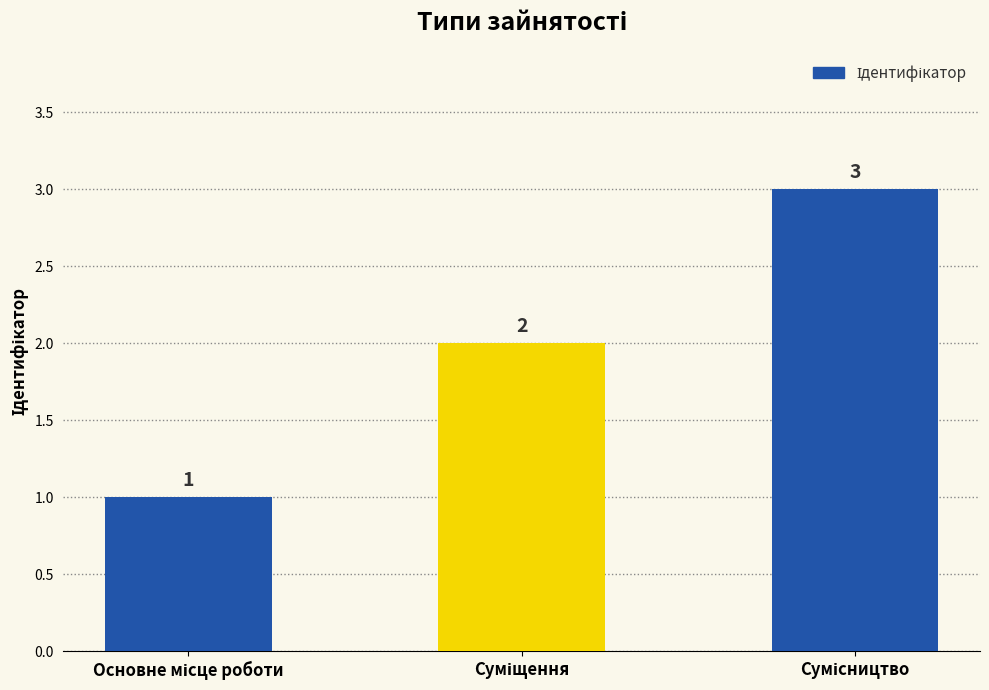

What is the value of the 3rd bar from the left?

3